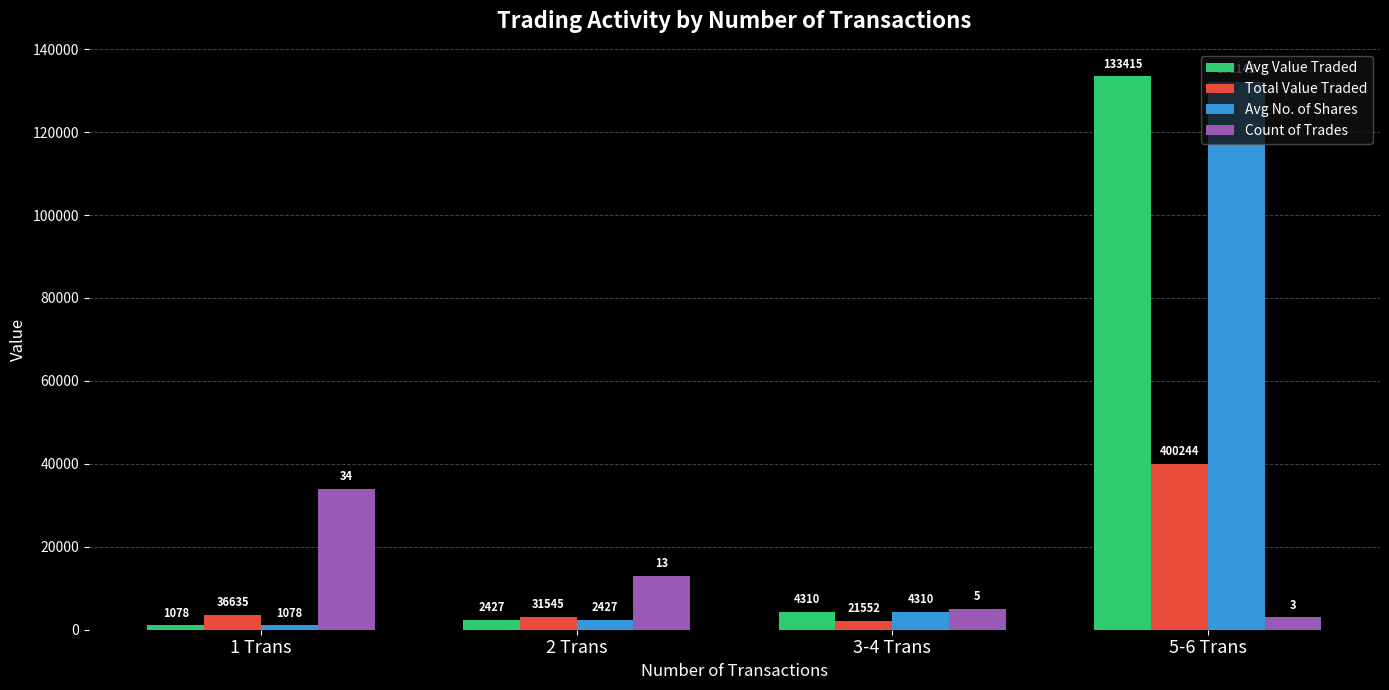

What are all the series names shown in the legend?

Avg Value Traded, Total Value Traded, Avg No. of Shares, Count of Trades